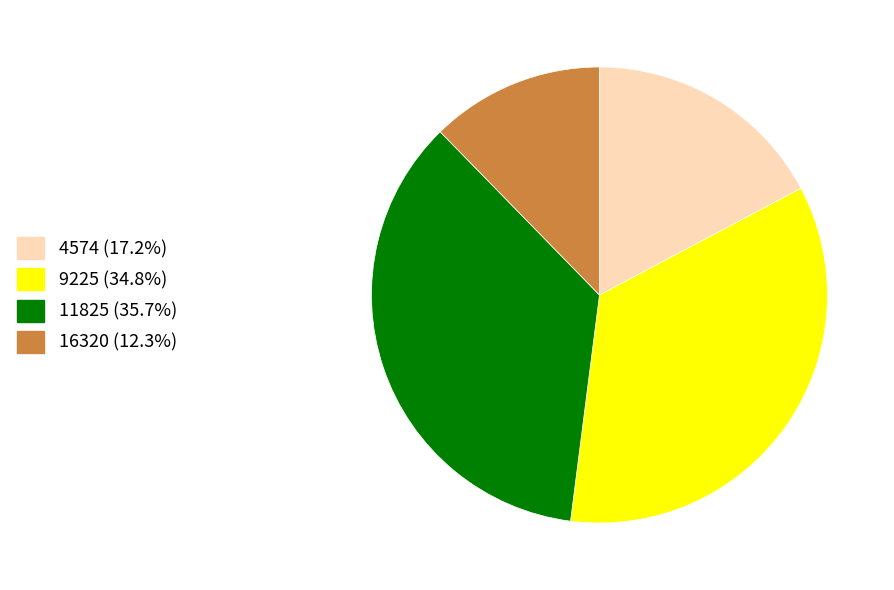

Is there a majority slice in this chart?

No